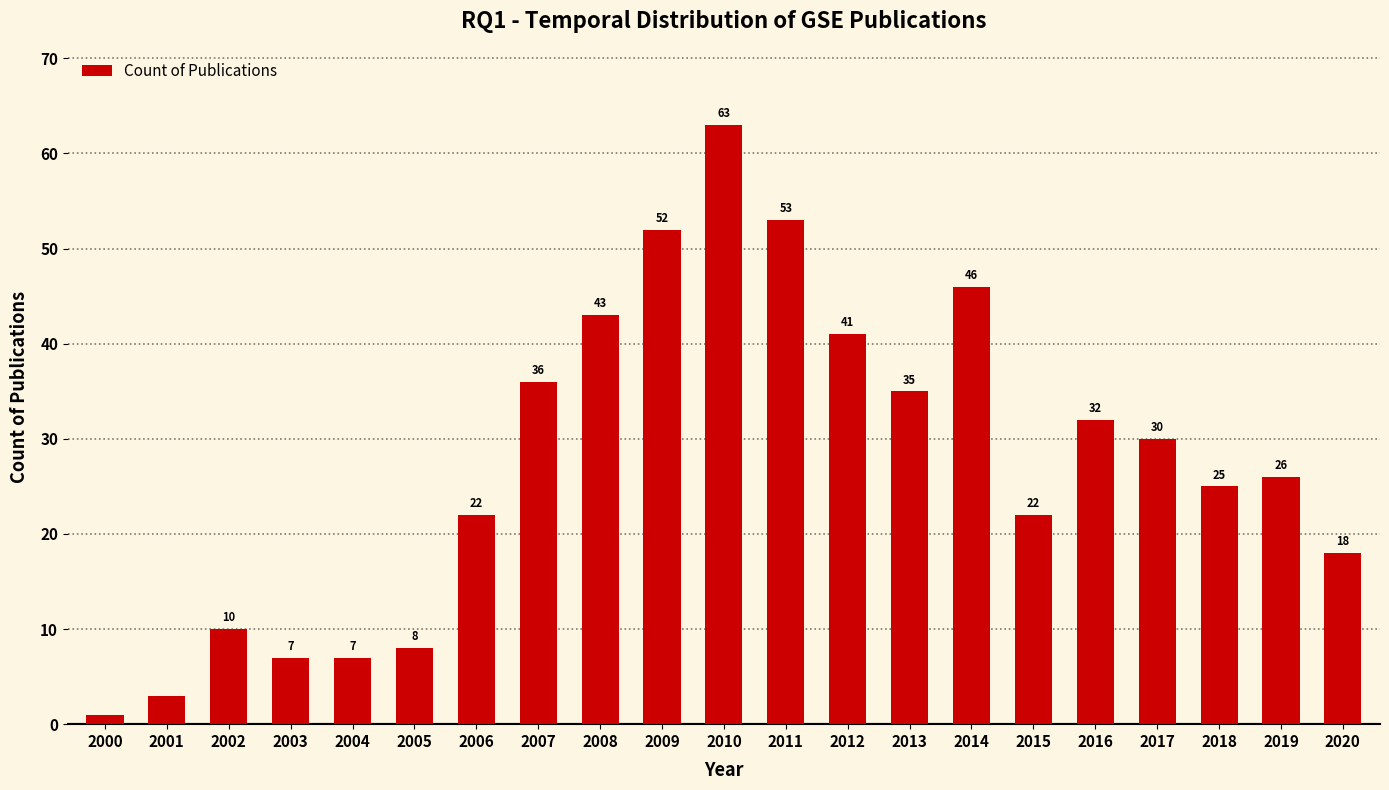

What is the difference between the maximum and minimum values?

62